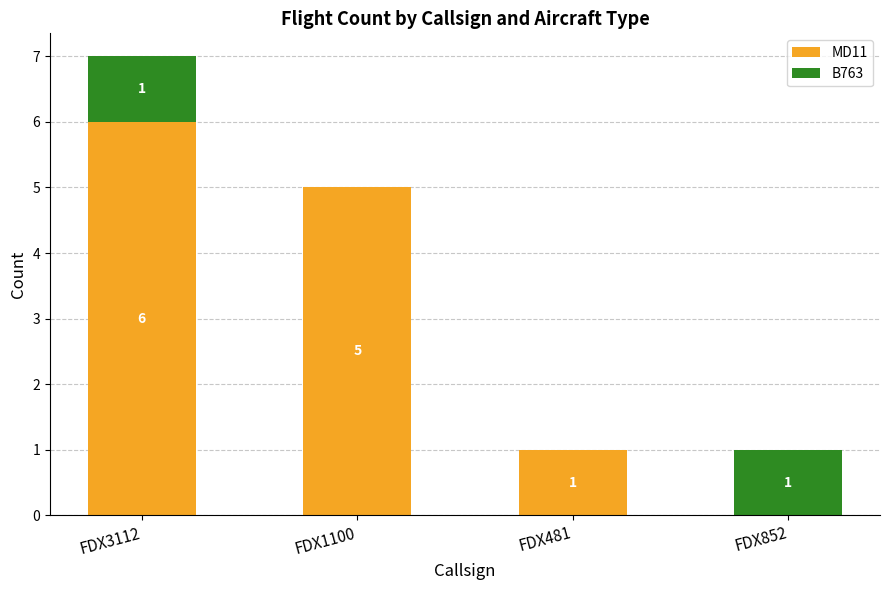

How many MD11 values are between 1 and 6?

3